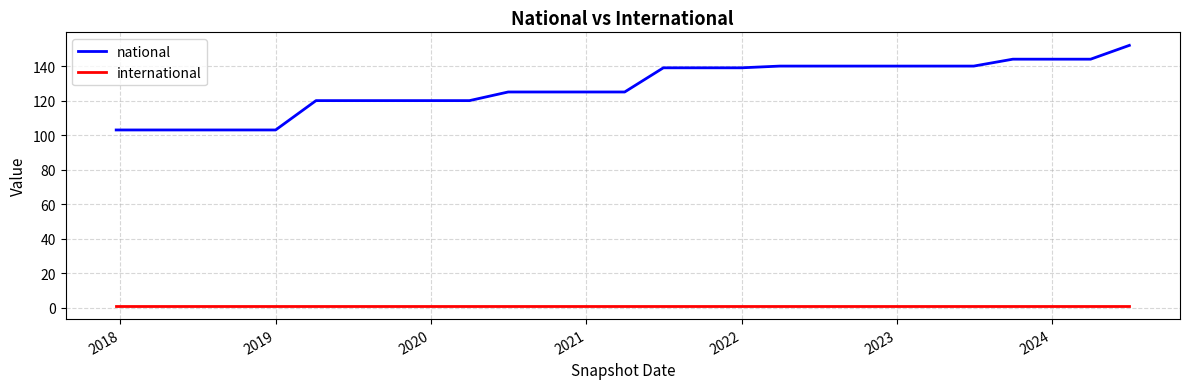

Which series has the largest range (max minus min)?

national